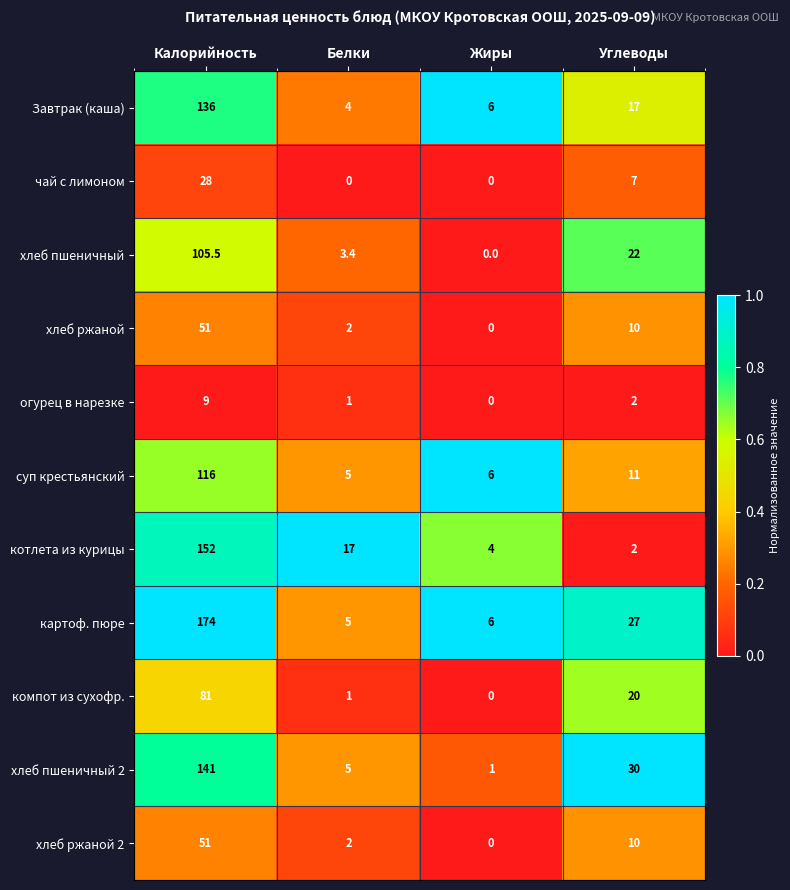

What is the total value across all series at Углеводы?

158.0